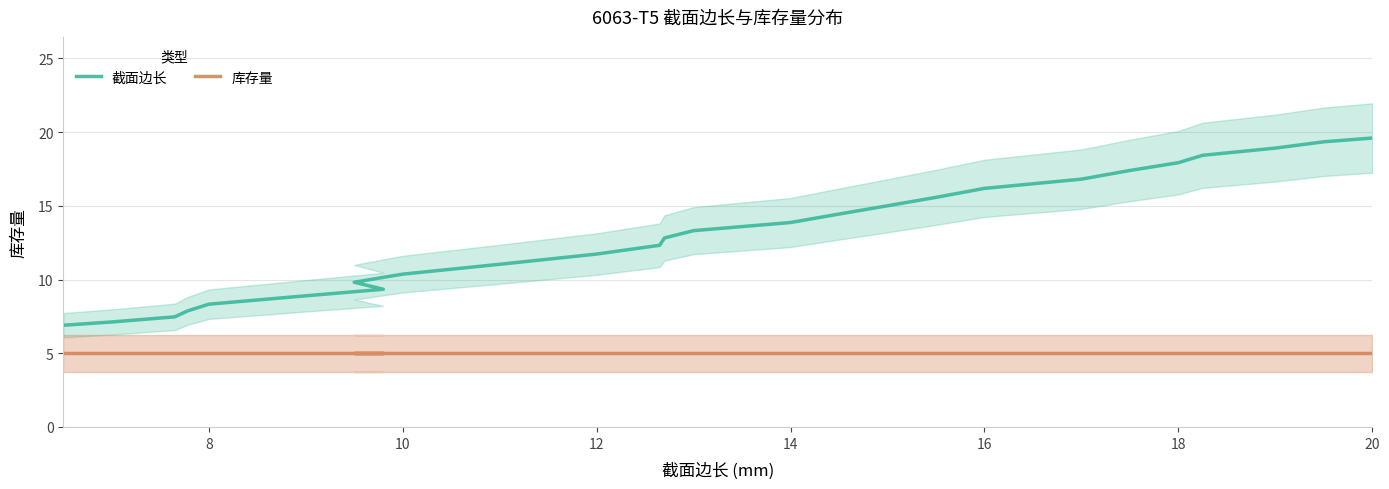

Reading left to right, what are all the values shown in this chart?

截面边长: 6.9	7.1	7.5	7.9	8.3	8.8	9.3	9.8	10.4	11.0	11.7	12.3	12.8	13.3	13.9	14.4	15.0	15.6	16.2	16.8	17.4	17.9	18.4	18.9	19.3	19.6
库存量: 5.0	5.0	5.0	5.0	5.0	5.0	5.0	5.0	5.0	5.0	5.0	5.0	5.0	5.0	5.0	5.0	5.0	5.0	5.0	5.0	5.0	5.0	5.0	5.0	5.0	5.0